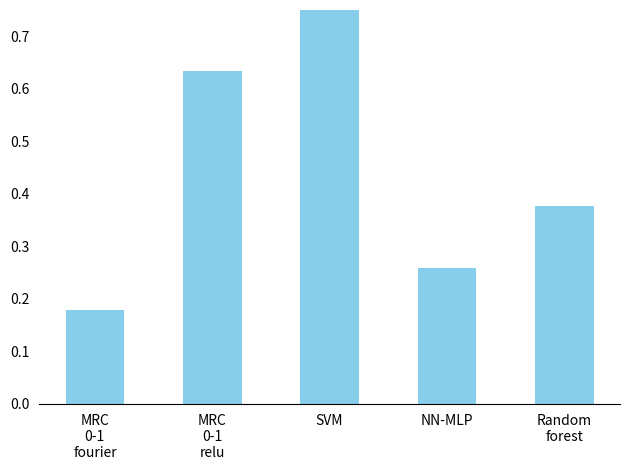

The value at MRC
0-1
fourier is 0.3. True or false?

False